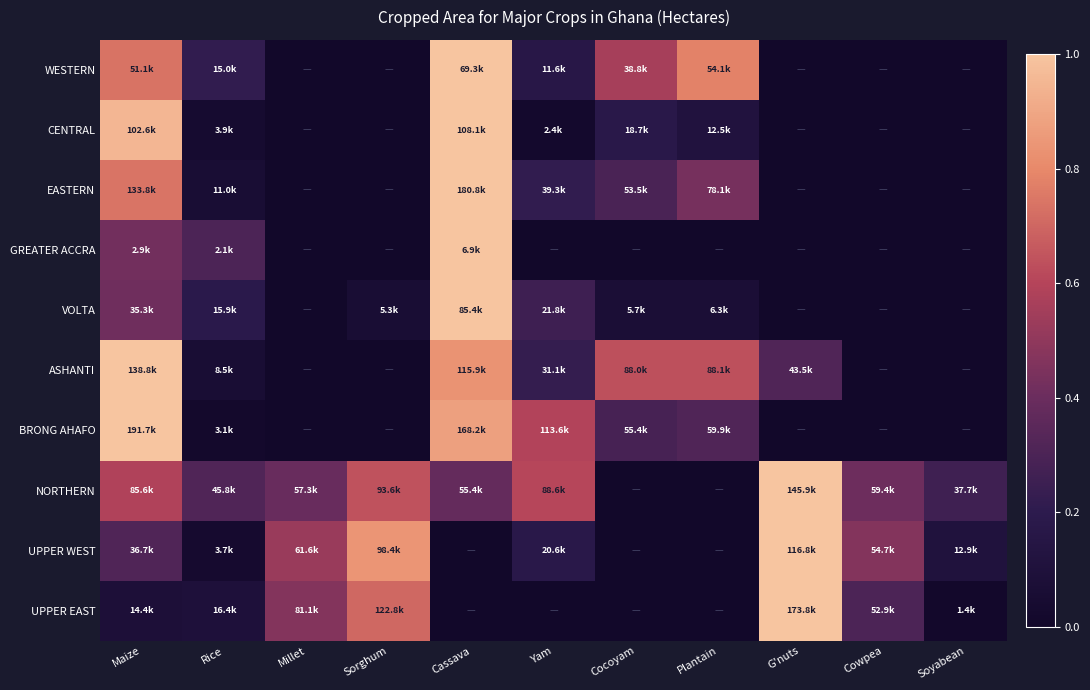

Reading left to right, transcribe all the data shown in this chart.

WESTERN: Maize=0.7	Rice=0.2	Millet=0.0	Sorghum=0.0	Cassava=1.0	Yam=0.2	Cocoyam=0.6	Plantain=0.8	G'nuts=0.0	Cowpea=0.0	Soyabean=0.0
CENTRAL: Maize=0.9	Rice=0.0	Millet=0.0	Sorghum=0.0	Cassava=1.0	Yam=0.0	Cocoyam=0.2	Plantain=0.1	G'nuts=0.0	Cowpea=0.0	Soyabean=0.0
EASTERN: Maize=0.7	Rice=0.1	Millet=0.0	Sorghum=0.0	Cassava=1.0	Yam=0.2	Cocoyam=0.3	Plantain=0.4	G'nuts=0.0	Cowpea=0.0	Soyabean=0.0
GREATER ACCRA: Maize=0.4	Rice=0.3	Millet=0.0	Sorghum=0.0	Cassava=1.0	Yam=0.0	Cocoyam=0.0	Plantain=0.0	G'nuts=0.0	Cowpea=0.0	Soyabean=0.0
VOLTA: Maize=0.4	Rice=0.2	Millet=0.0	Sorghum=0.1	Cassava=1.0	Yam=0.3	Cocoyam=0.1	Plantain=0.1	G'nuts=0.0	Cowpea=0.0	Soyabean=0.0
ASHANTI: Maize=1.0	Rice=0.1	Millet=0.0	Sorghum=0.0	Cassava=0.8	Yam=0.2	Cocoyam=0.6	Plantain=0.6	G'nuts=0.3	Cowpea=0.0	Soyabean=0.0
BRONG AHAFO: Maize=1.0	Rice=0.0	Millet=0.0	Sorghum=0.0	Cassava=0.9	Yam=0.6	Cocoyam=0.3	Plantain=0.3	G'nuts=0.0	Cowpea=0.0	Soyabean=0.0
NORTHERN: Maize=0.6	Rice=0.3	Millet=0.4	Sorghum=0.6	Cassava=0.4	Yam=0.6	Cocoyam=0.0	Plantain=0.0	G'nuts=1.0	Cowpea=0.4	Soyabean=0.3
UPPER WEST: Maize=0.3	Rice=0.0	Millet=0.5	Sorghum=0.8	Cassava=0.0	Yam=0.2	Cocoyam=0.0	Plantain=0.0	G'nuts=1.0	Cowpea=0.5	Soyabean=0.1
UPPER EAST: Maize=0.1	Rice=0.1	Millet=0.5	Sorghum=0.7	Cassava=0.0	Yam=0.0	Cocoyam=0.0	Plantain=0.0	G'nuts=1.0	Cowpea=0.3	Soyabean=0.0